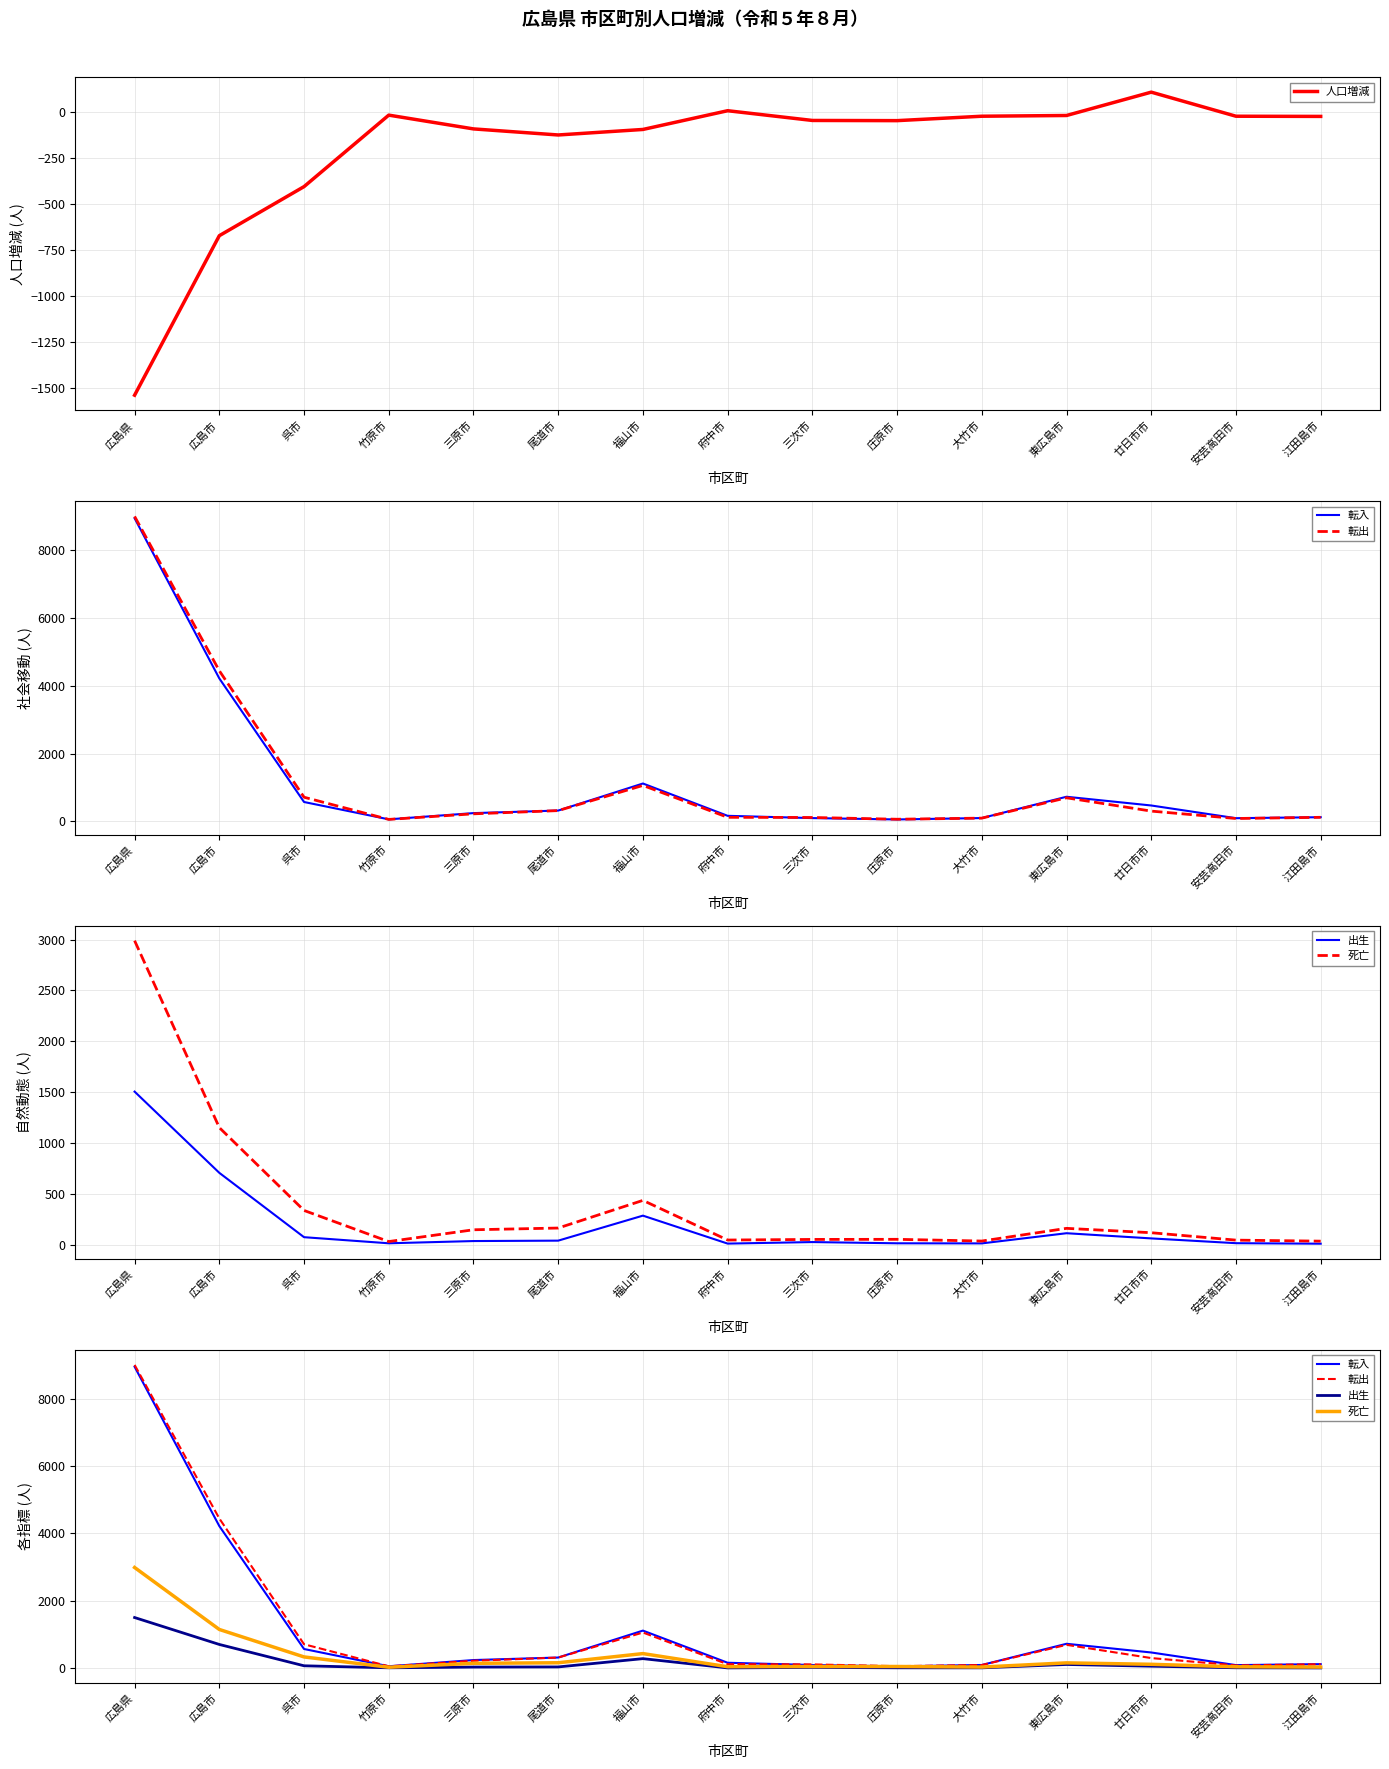

How many lines are shown in the chart?

5